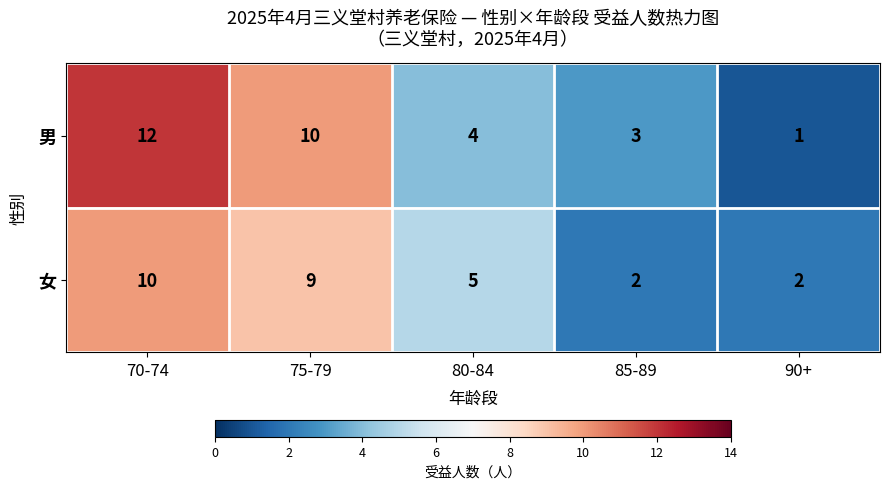

Which series has the widest spread of values?

男